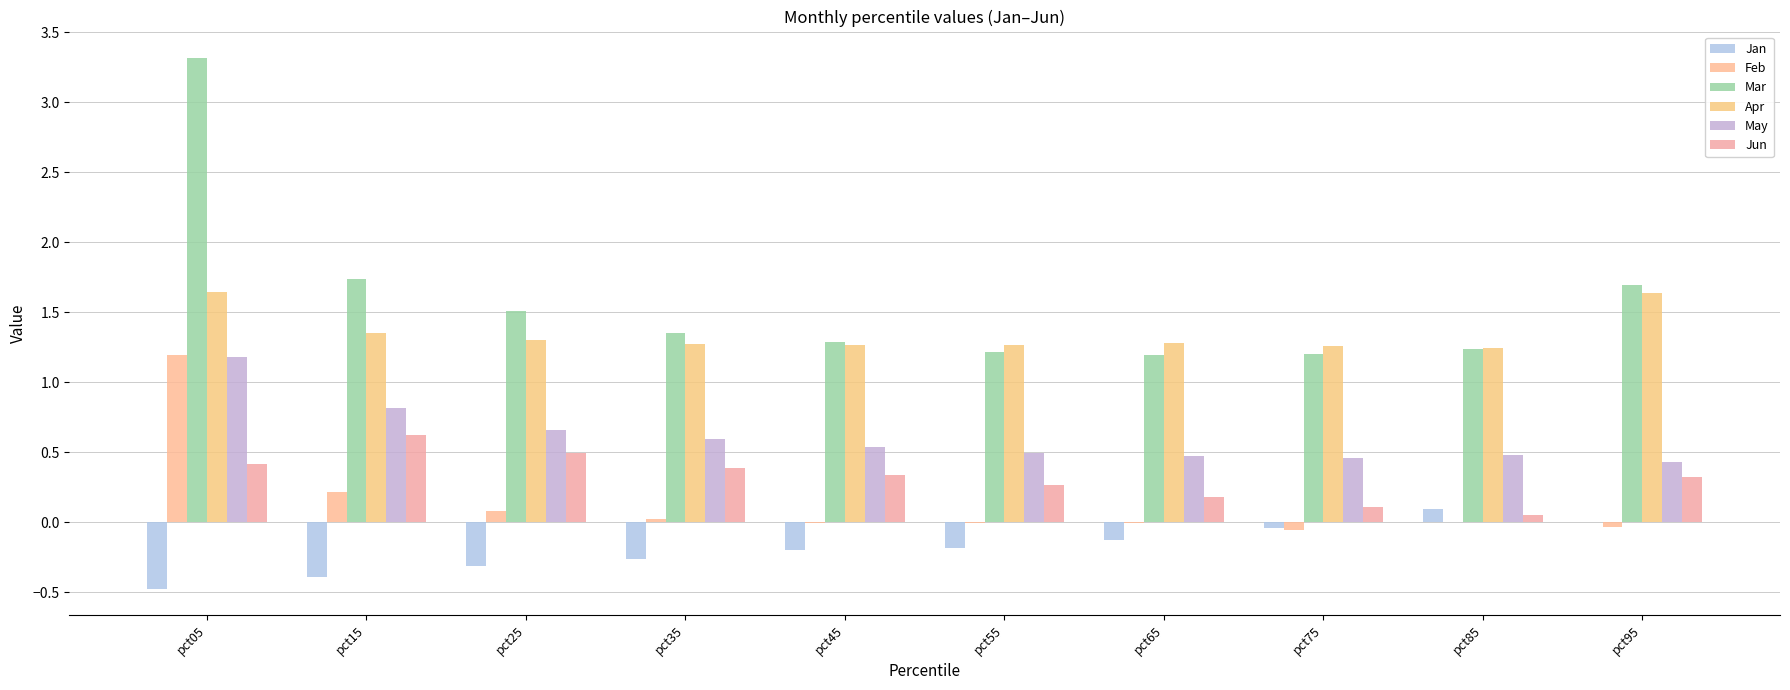

What is the approximate value of Jan at pct55?

-0.2